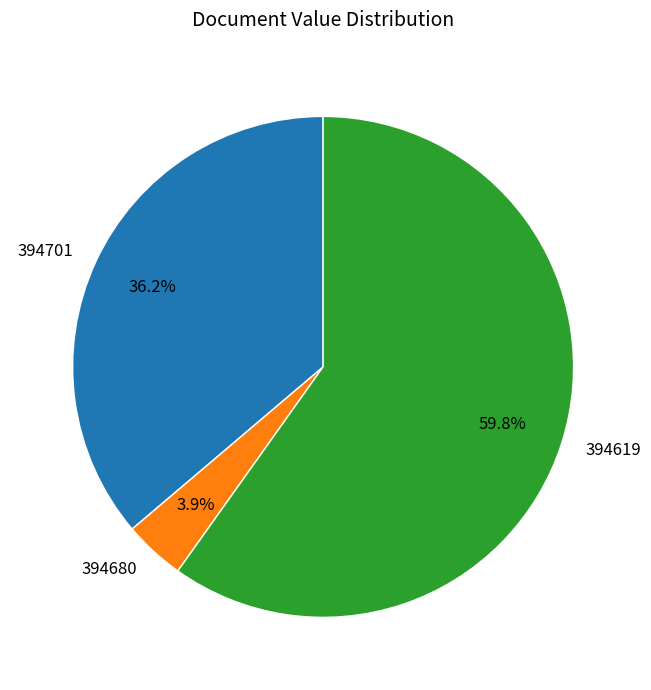

What is the smallest slice in the pie chart?

394680